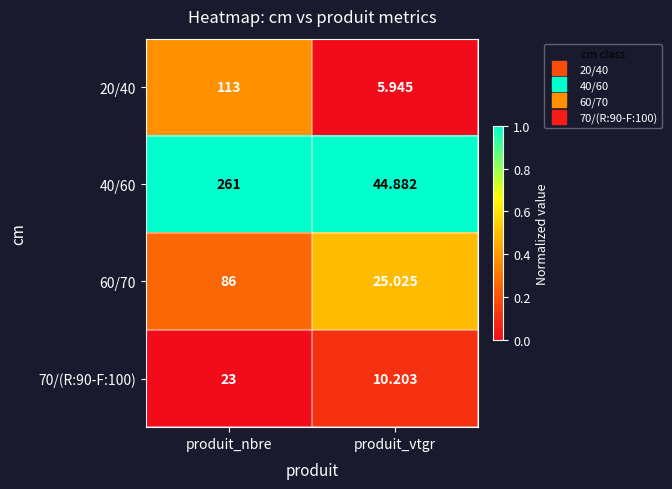

Which series has the largest total across all categories?

40/60